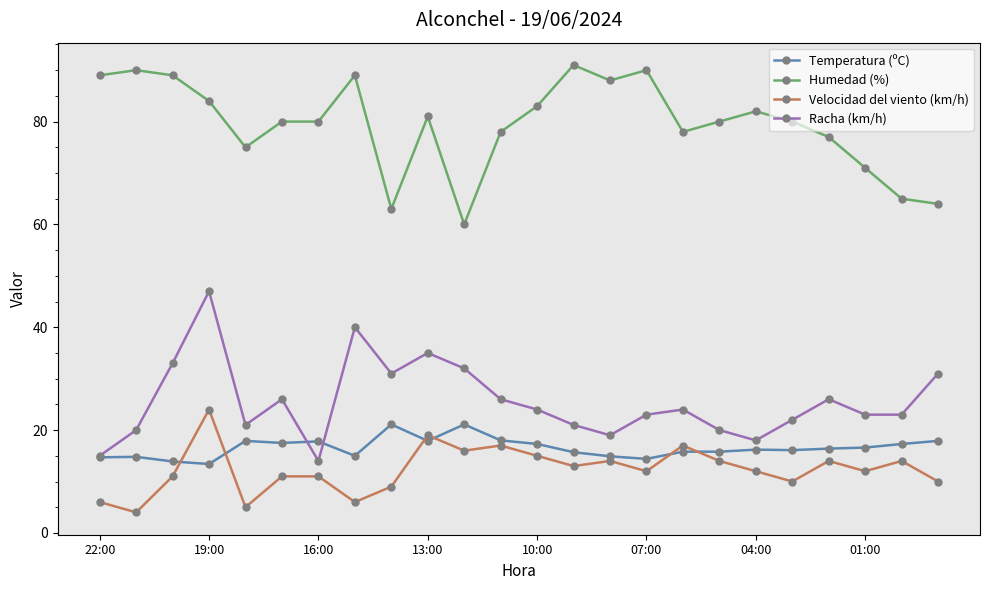

Which series has the widest spread of values?

Racha (km/h)